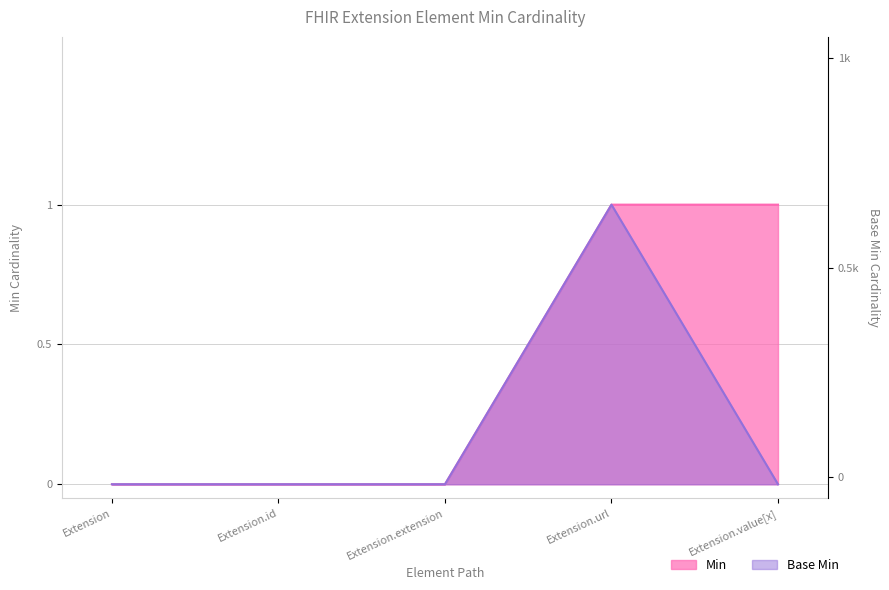

How many Base Min values are between 0 and 1?

5